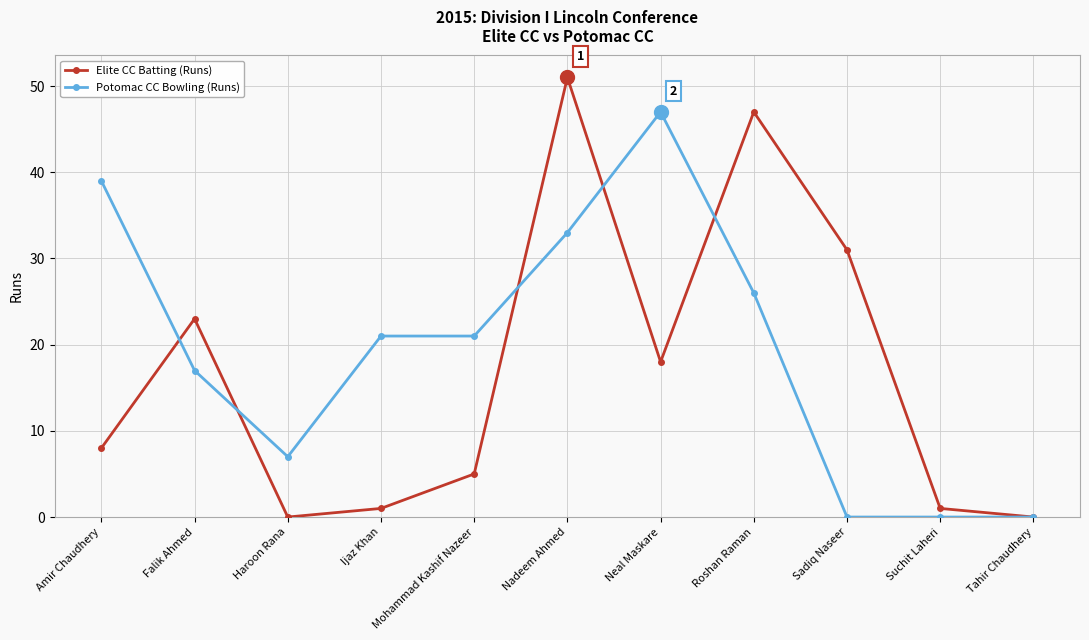

Reading right to left, what are all the values shown in this chart?

Elite CC Batting (Runs): 0	1	31	47	18	51	5	1	0	23	8
Potomac CC Bowling (Runs): 0	0	0	26	47	33	21	21	7	17	39